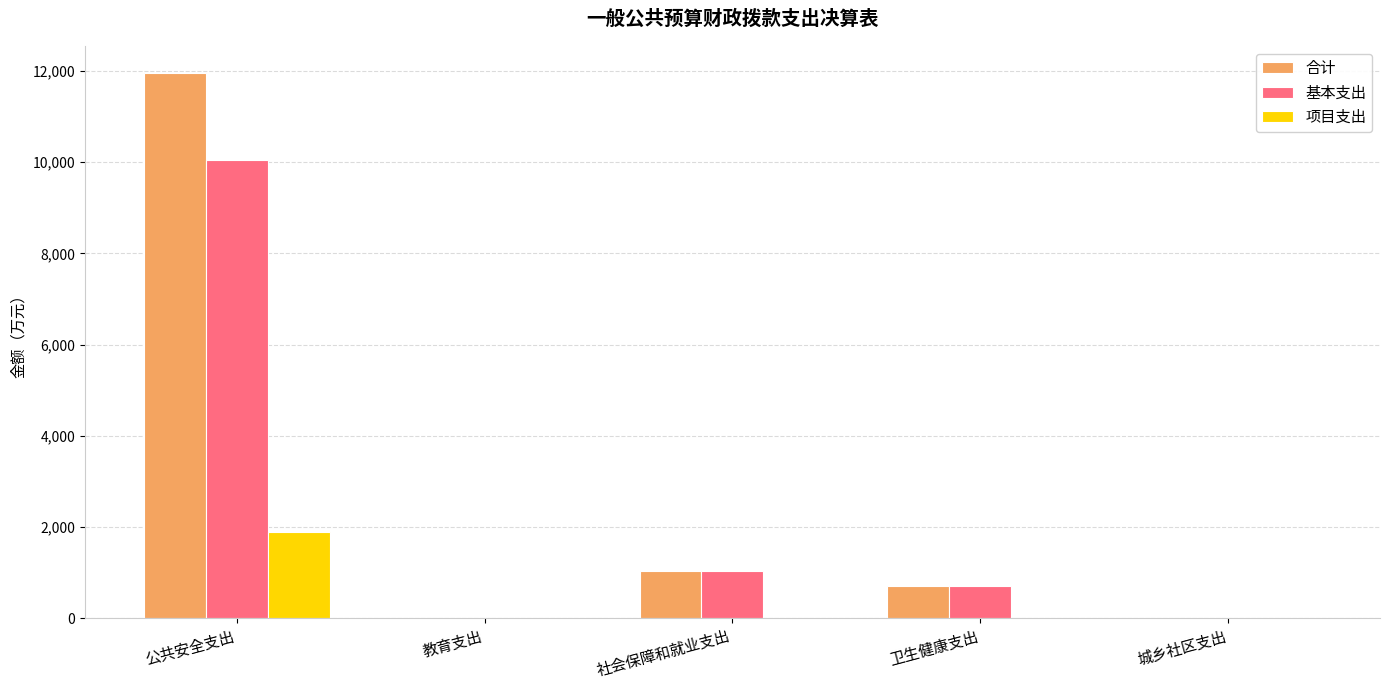

What is the maximum value for 合计?

11944.0